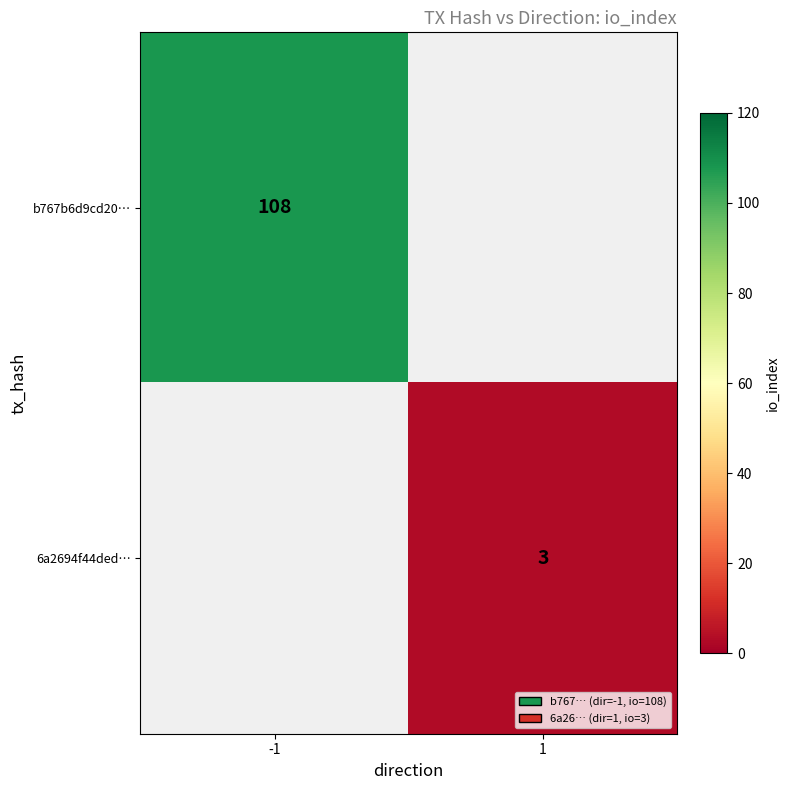

At how many categories does at least one series exceed 39?

1